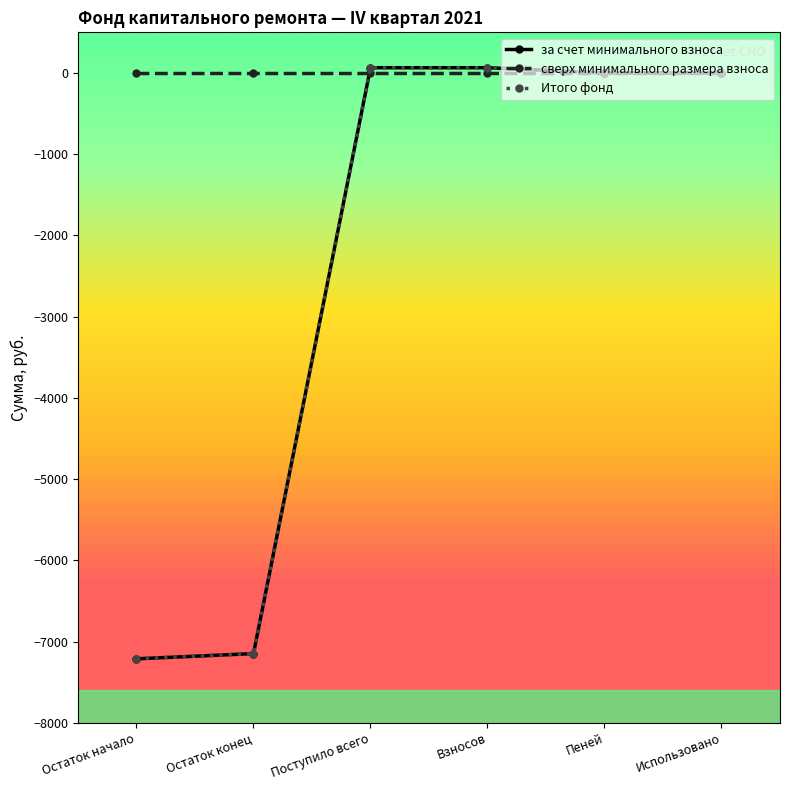

Is this an area chart (filled region under the line)?

No